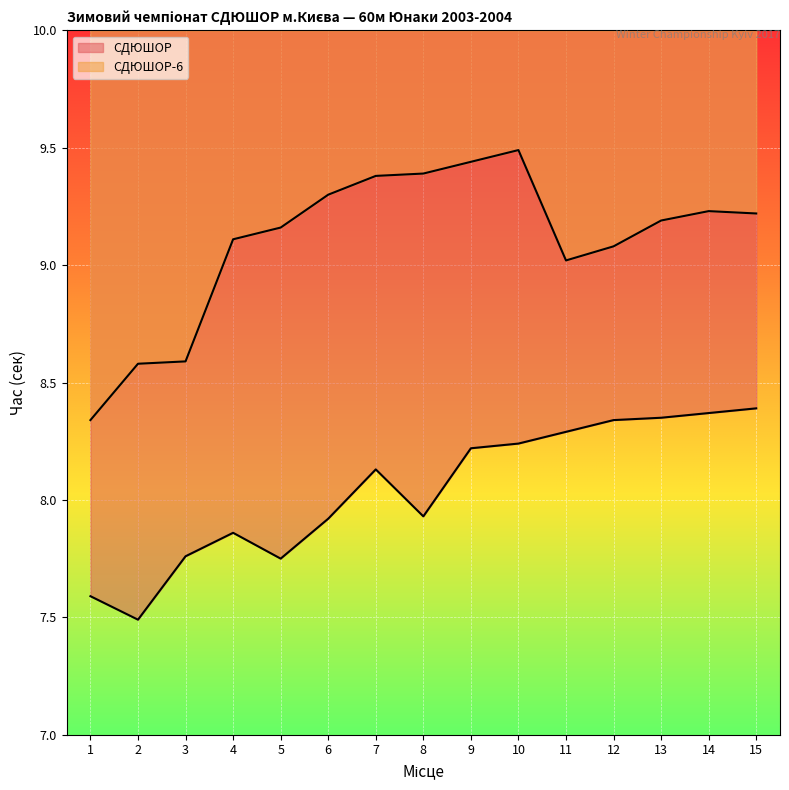

What is the spread (max minus min) of values at 14?

0.9